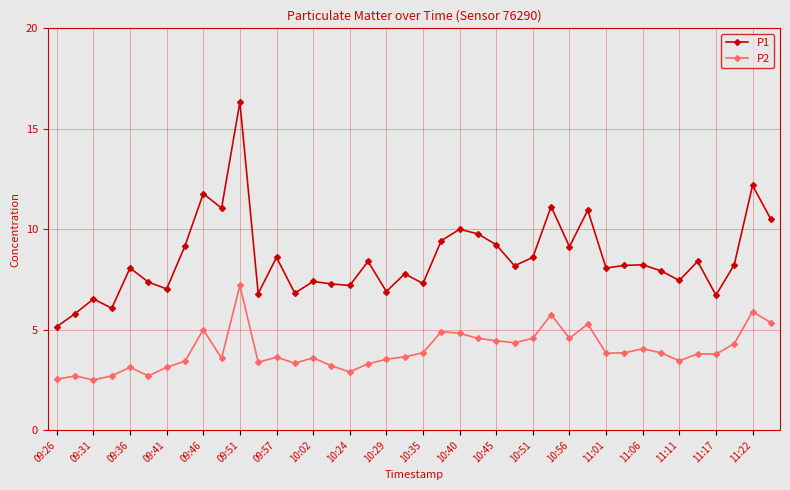

True or false: P1 and P2 intersect in this chart.

False